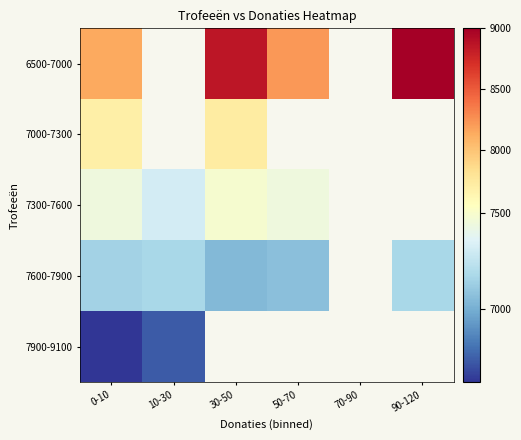

What is the lowest value of the 7900-9100 series?

6614.0